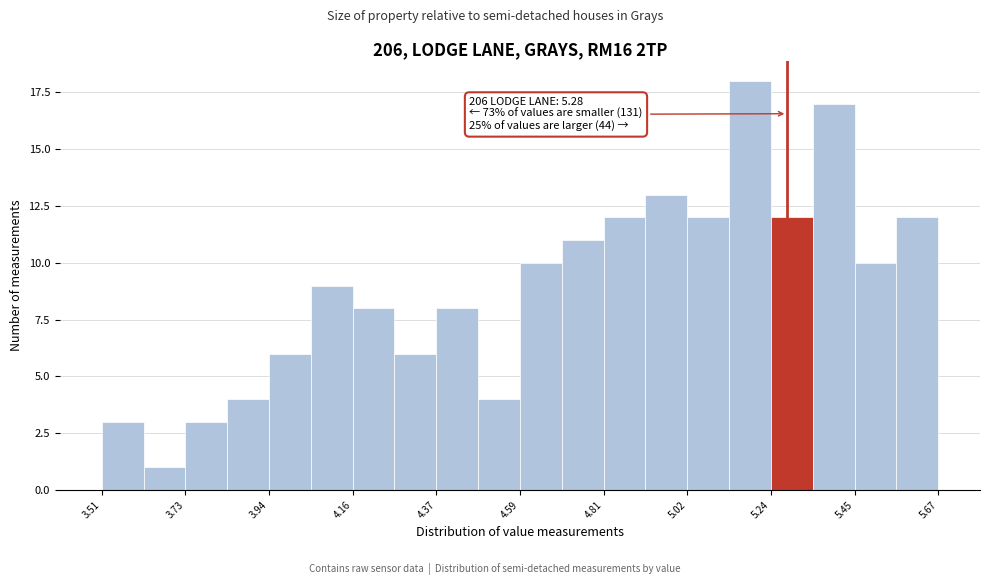

Read against the x-axis, roughly where is the centre of the tallest bar?

5.20